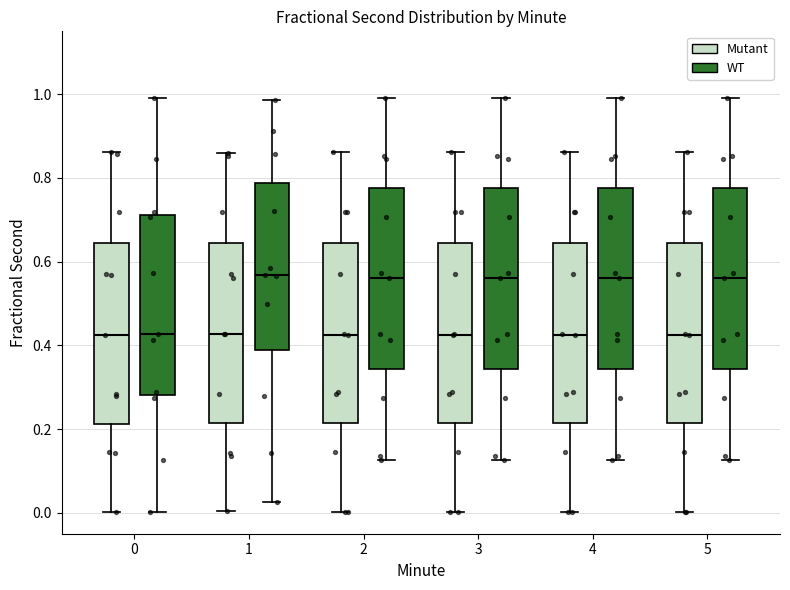

Where does the median line of the box for 4 (Mutant) sit on the y-axis? The values are not printed on the chart, so give them approximately, as read against the axis.

0.42